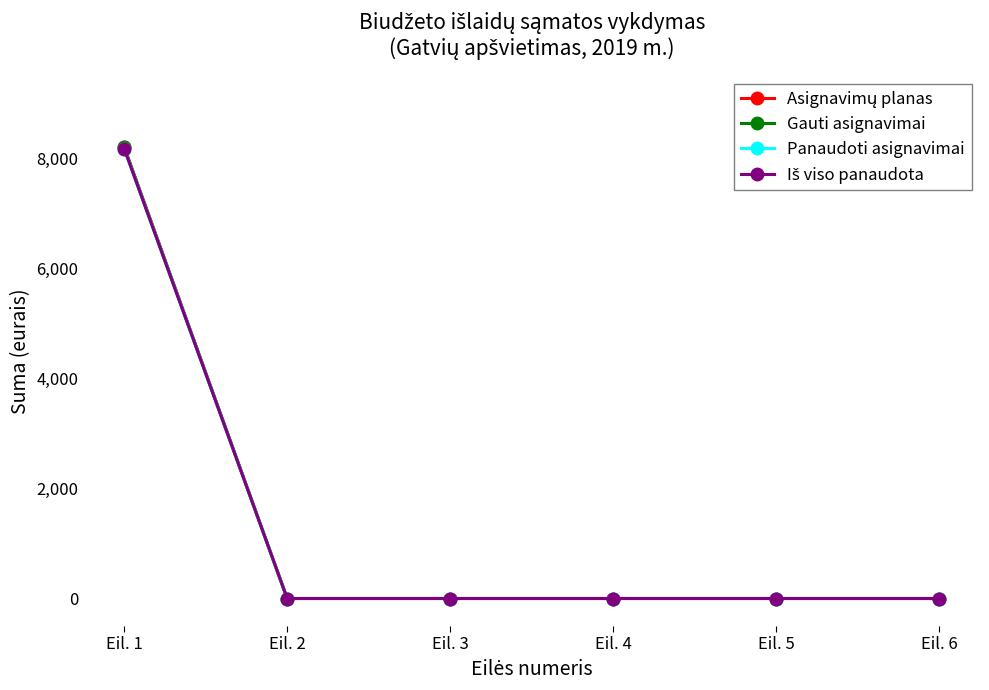

Reading left to right, transcribe all the data shown in this chart.

Asignavimų planas: Eil. 1=8200.0	Eil. 2=0.0	Eil. 3=0.0	Eil. 4=0.0	Eil. 5=0.0	Eil. 6=0.0
Gauti asignavimai: Eil. 1=8200.0	Eil. 2=0.0	Eil. 3=0.0	Eil. 4=0.0	Eil. 5=0.0	Eil. 6=0.0
Panaudoti asignavimai: Eil. 1=8173.8	Eil. 2=0.0	Eil. 3=0.0	Eil. 4=0.0	Eil. 5=0.0	Eil. 6=0.0
Iš viso panaudota: Eil. 1=8173.8	Eil. 2=0.0	Eil. 3=0.0	Eil. 4=0.0	Eil. 5=0.0	Eil. 6=0.0